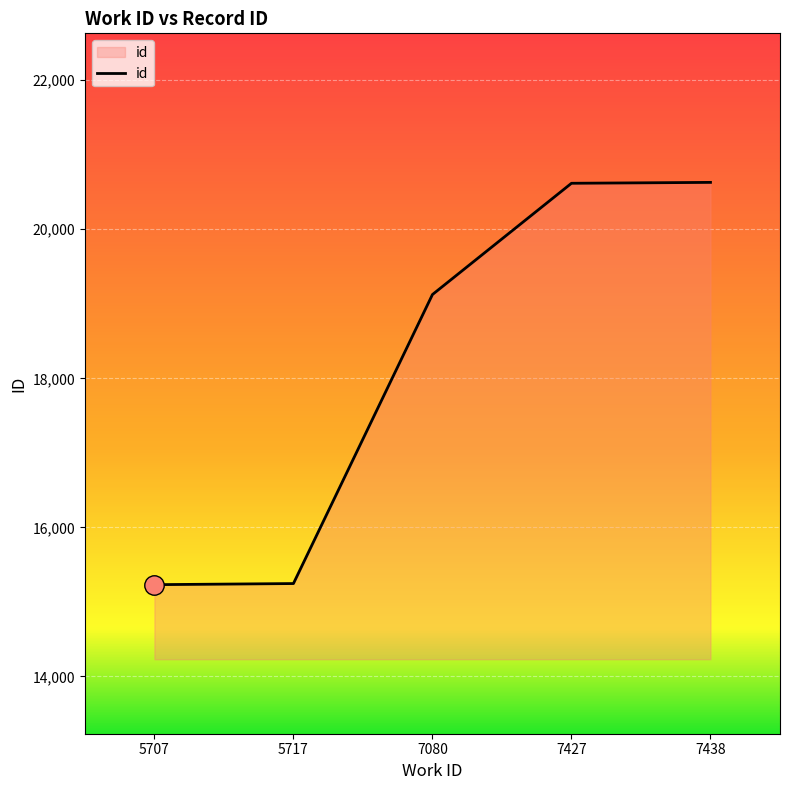

True or false: the data shows 20617 at 7427.

True